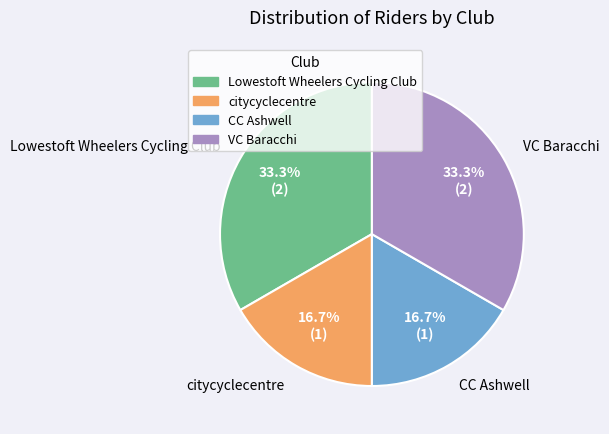

What is the ratio of the value at Lowestoft Wheelers Cycling Club to the value at CC Ashwell?

2.0